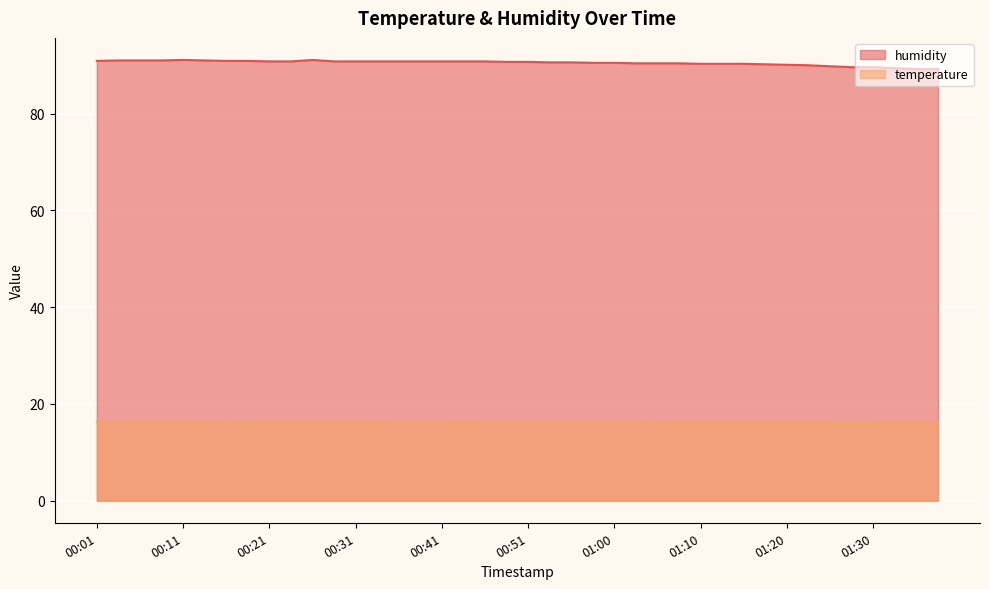

Is the value of humidity at 00:18 greater than the value of temperature at 01:28?

Yes